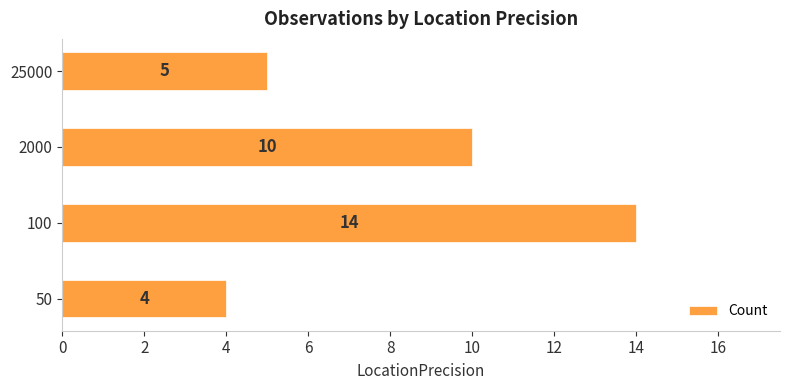

Reading bottom to top, extract all data points from this chart.

4	14	10	5